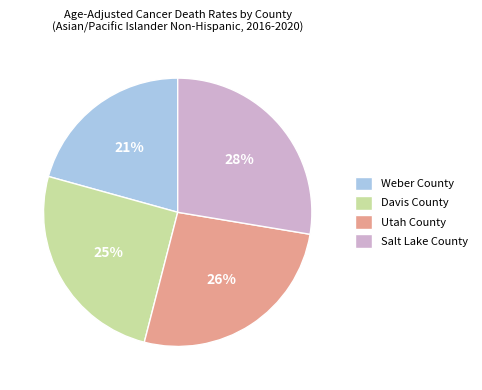

Which slice is the smallest?

Weber County